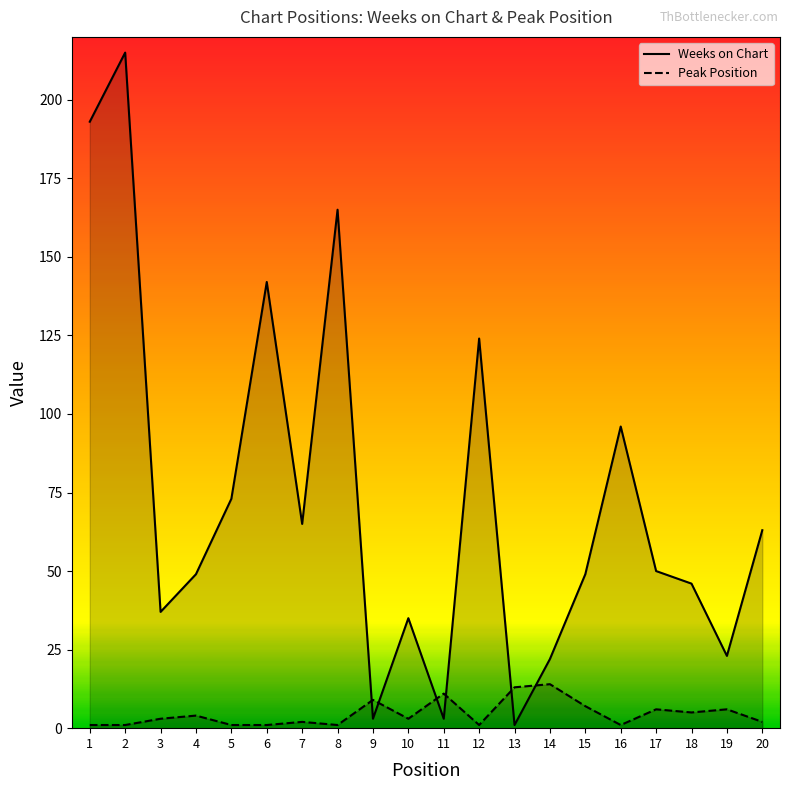

What is the sum of the Weeks on Chart values at 3 and 15?

86